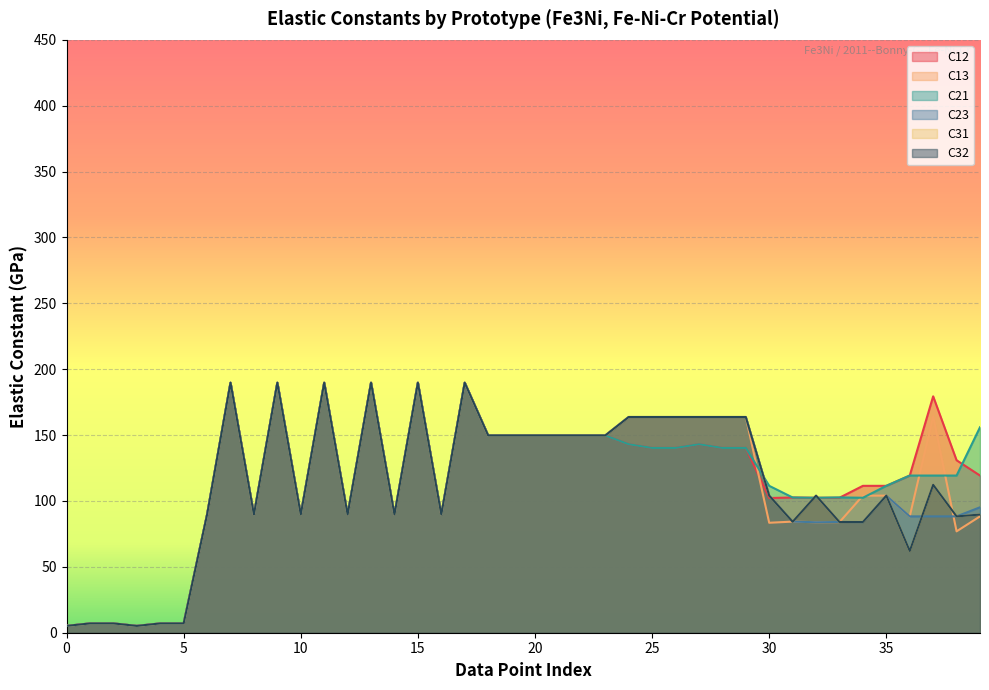

Which series has the largest total across all categories?

C12